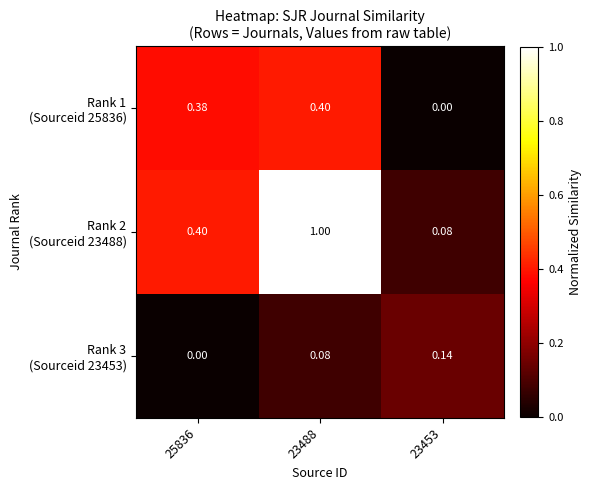

How many categories are shown in the chart?

3